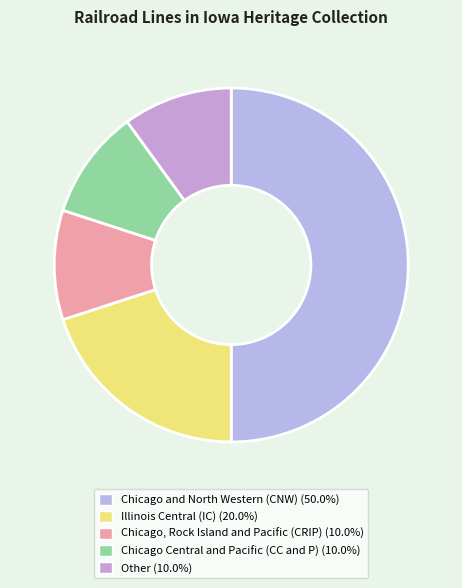

How many segments does this pie chart have?

5